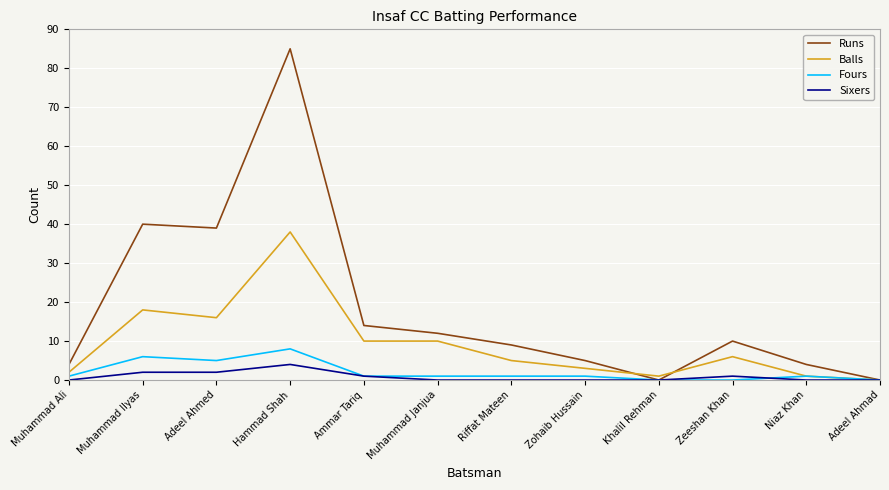

True or false: Runs and Balls intersect in this chart.

True